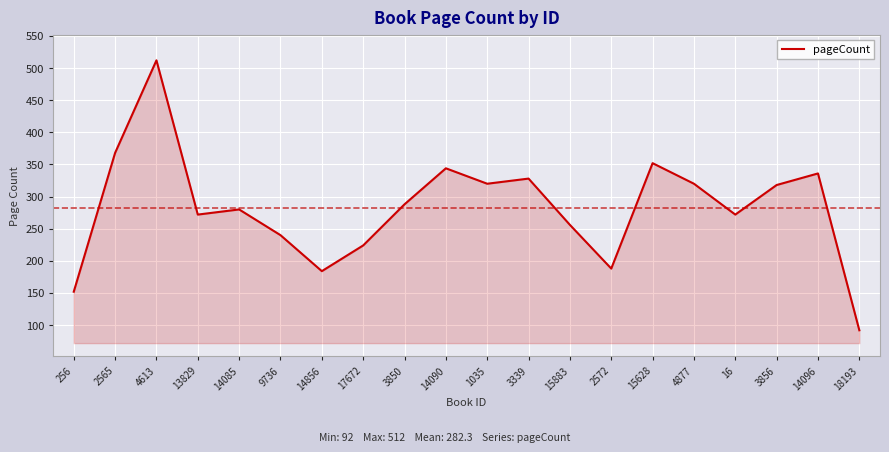

What is the sum of all values?

5646